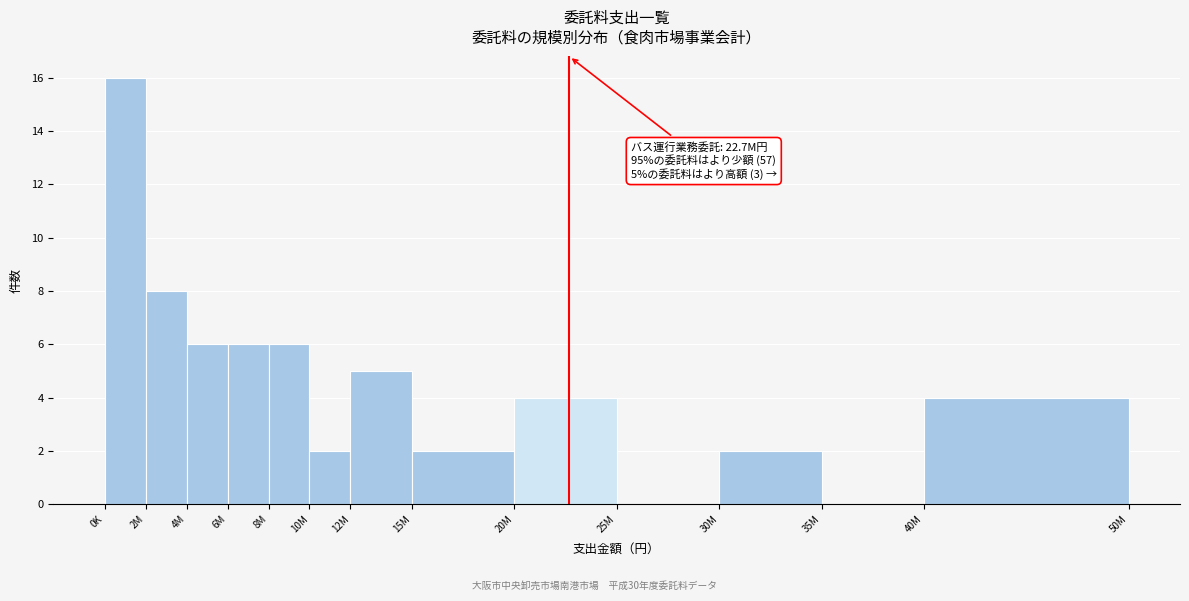

Reading left to right, extract all data points from this chart.

0K=16	2M=8	4M=6	6M=6	8M=6	10M=2	12M=5	15M=2	20M=4	25M=0	30M=2	35M=0	40M=4